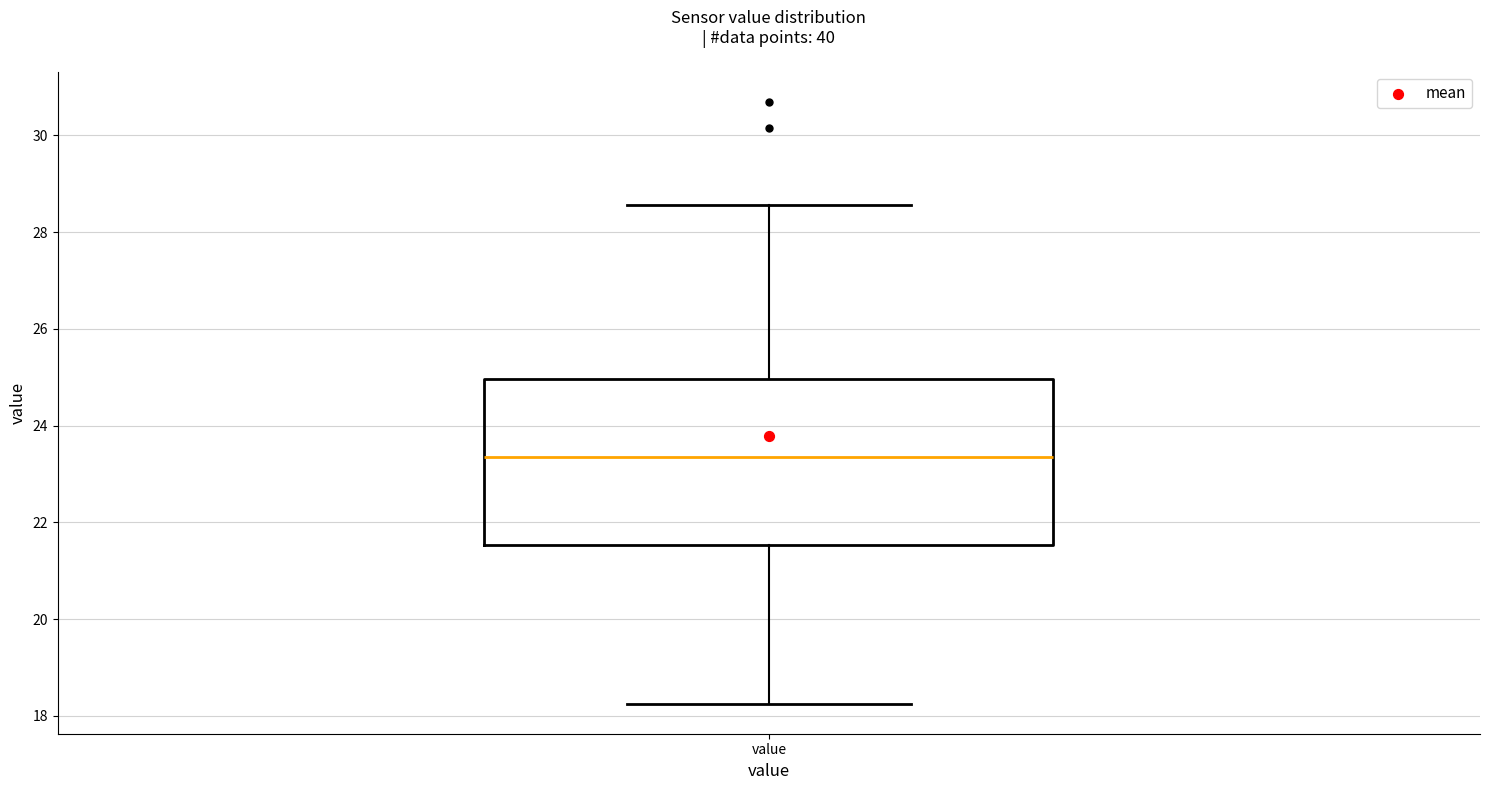

Transcribe this box plot: give where the median line is, the range the box spans, and where the two whiskers end, as read against the y-axis. The values are not printed on the chart, so give them approximately, as read against the axis.

median 23.4, box 21.6 to 25.0, whiskers 18.2 to 28.6